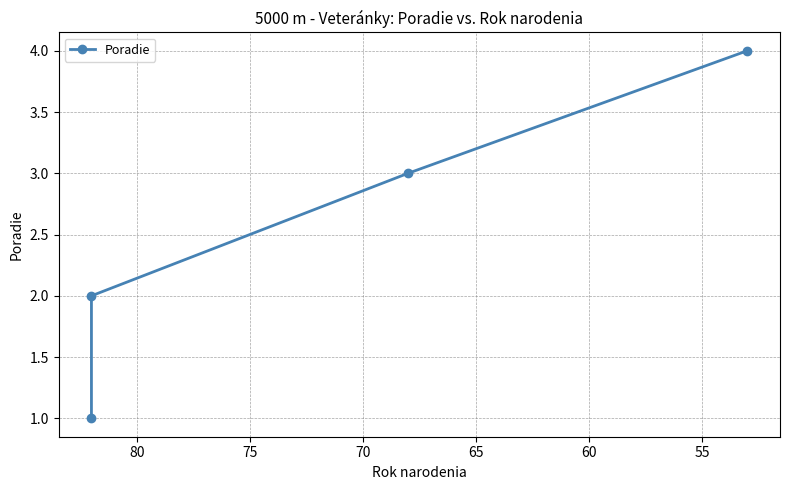

Reading left to right, what are all the values shown in this chart?

1	2	3	4